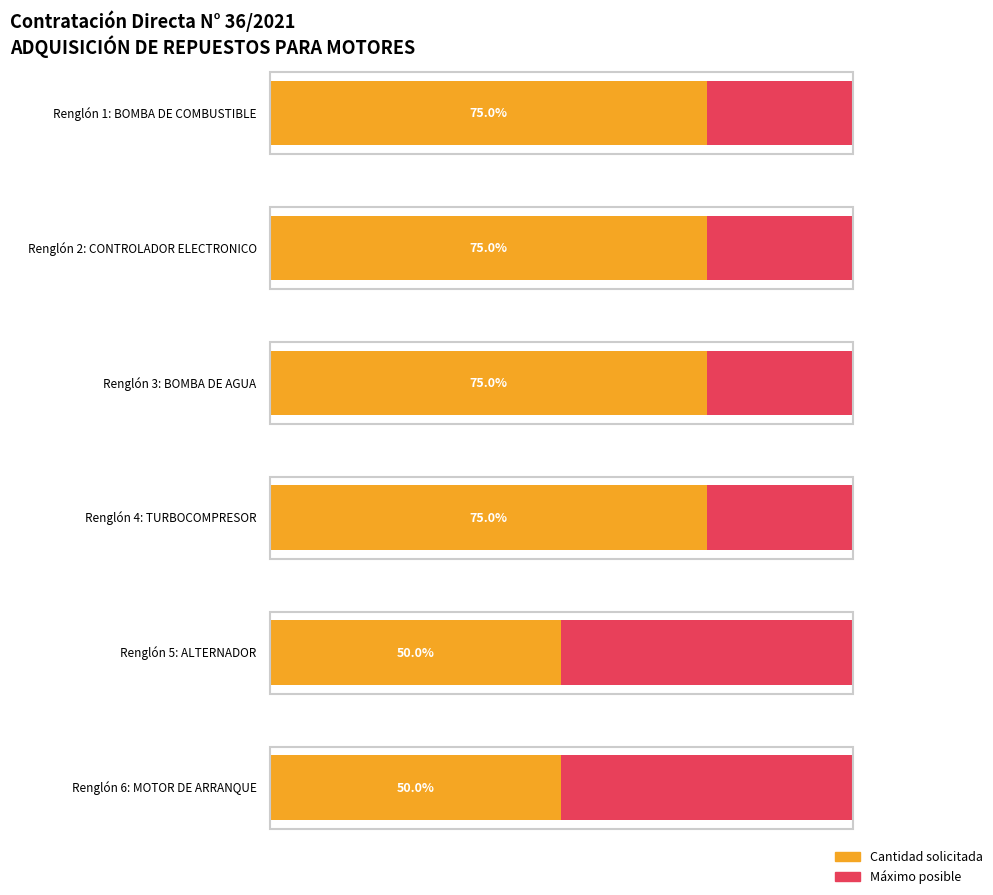

The value at BOMBA DE AGUA is 3. True or false?

True